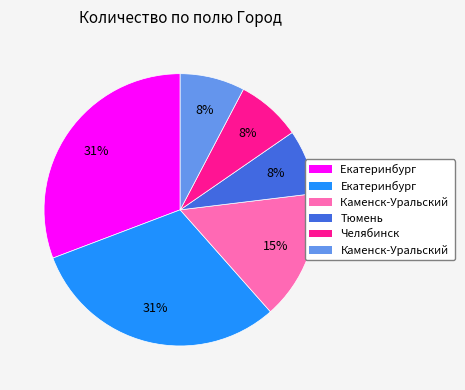

To the nearest percent, what is the difference between the largest and smallest slice percentages?

23%